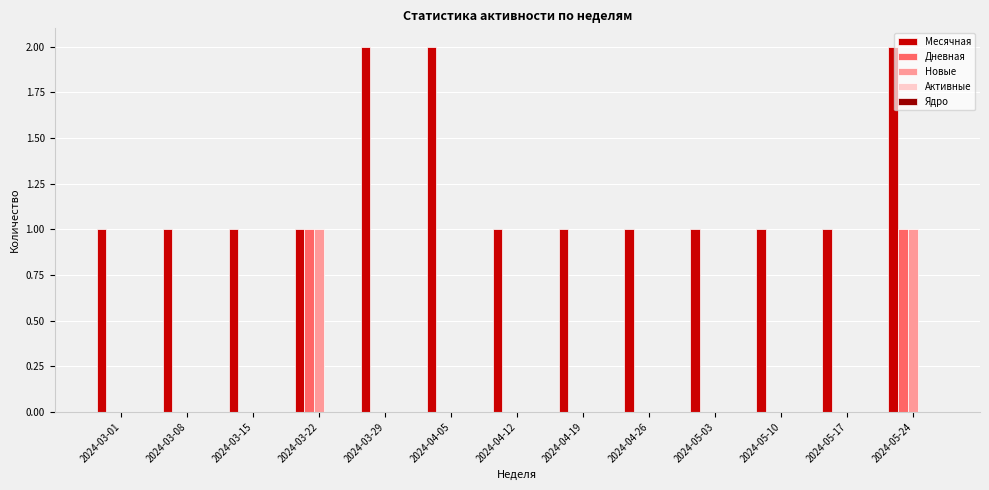

Is it true that Новые equals 0 at 2024-04-19?

True